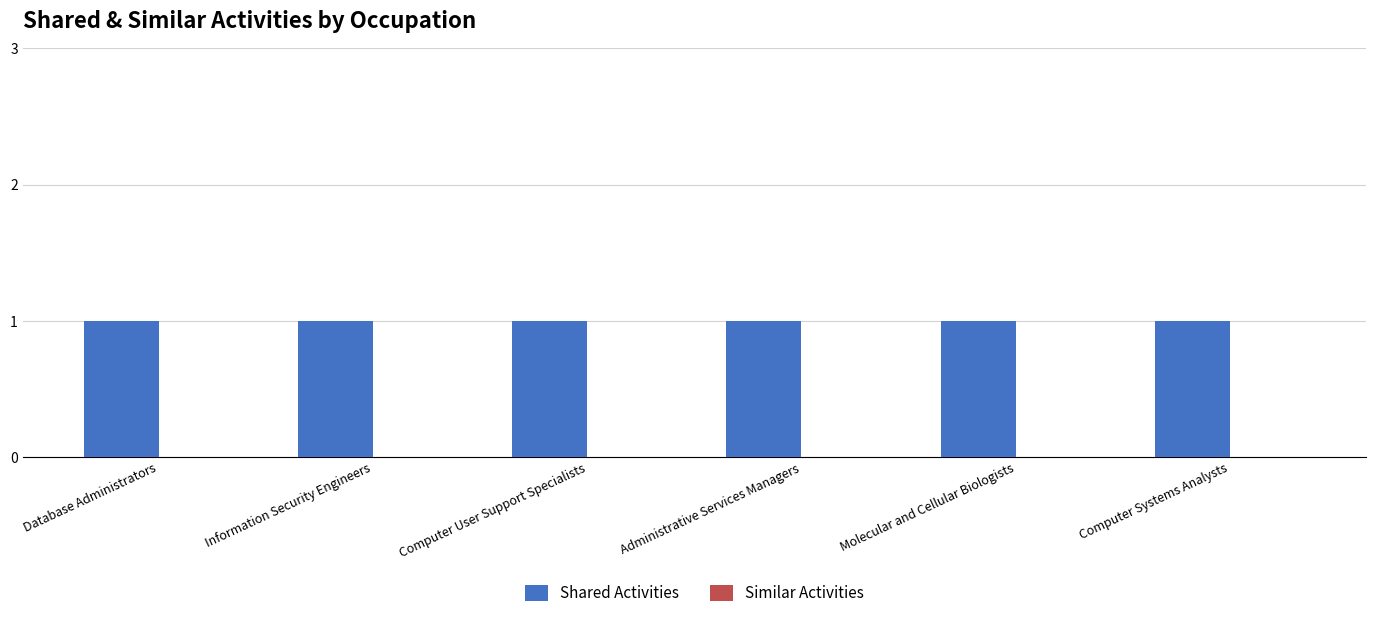

How many distinct data groups are displayed?

2